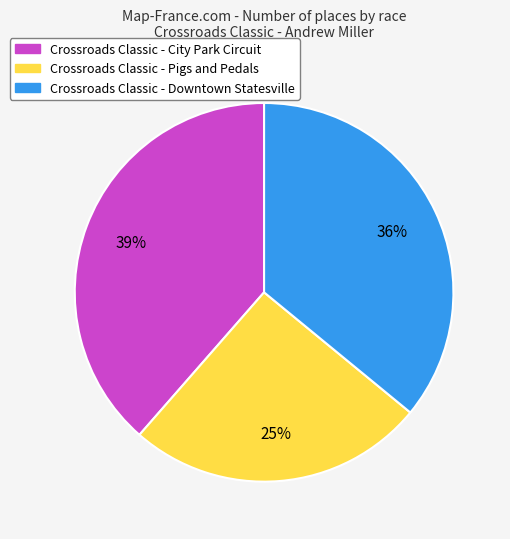

Combined, do Crossroads Classic - Pigs and Pedals and Crossroads Classic - Downtown Statesville account for over 50%?

Yes